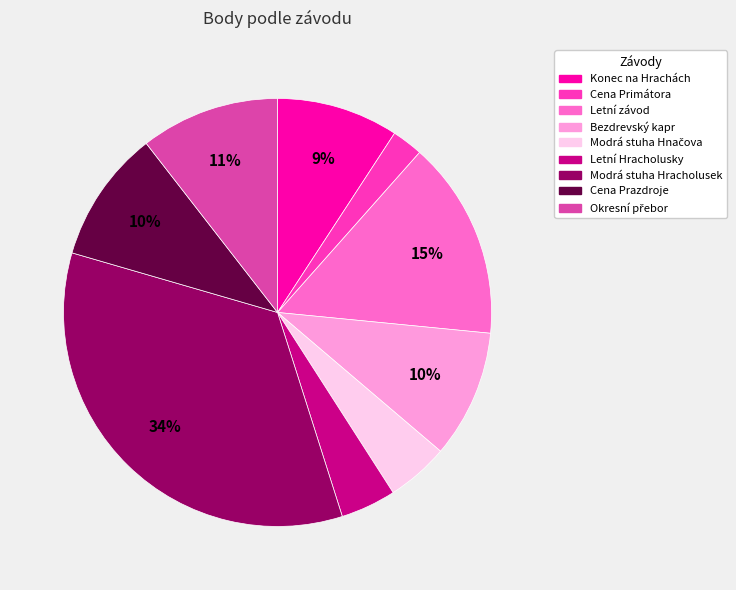

To the nearest percent, what is the difference between the largest and smallest slice percentages?

32%